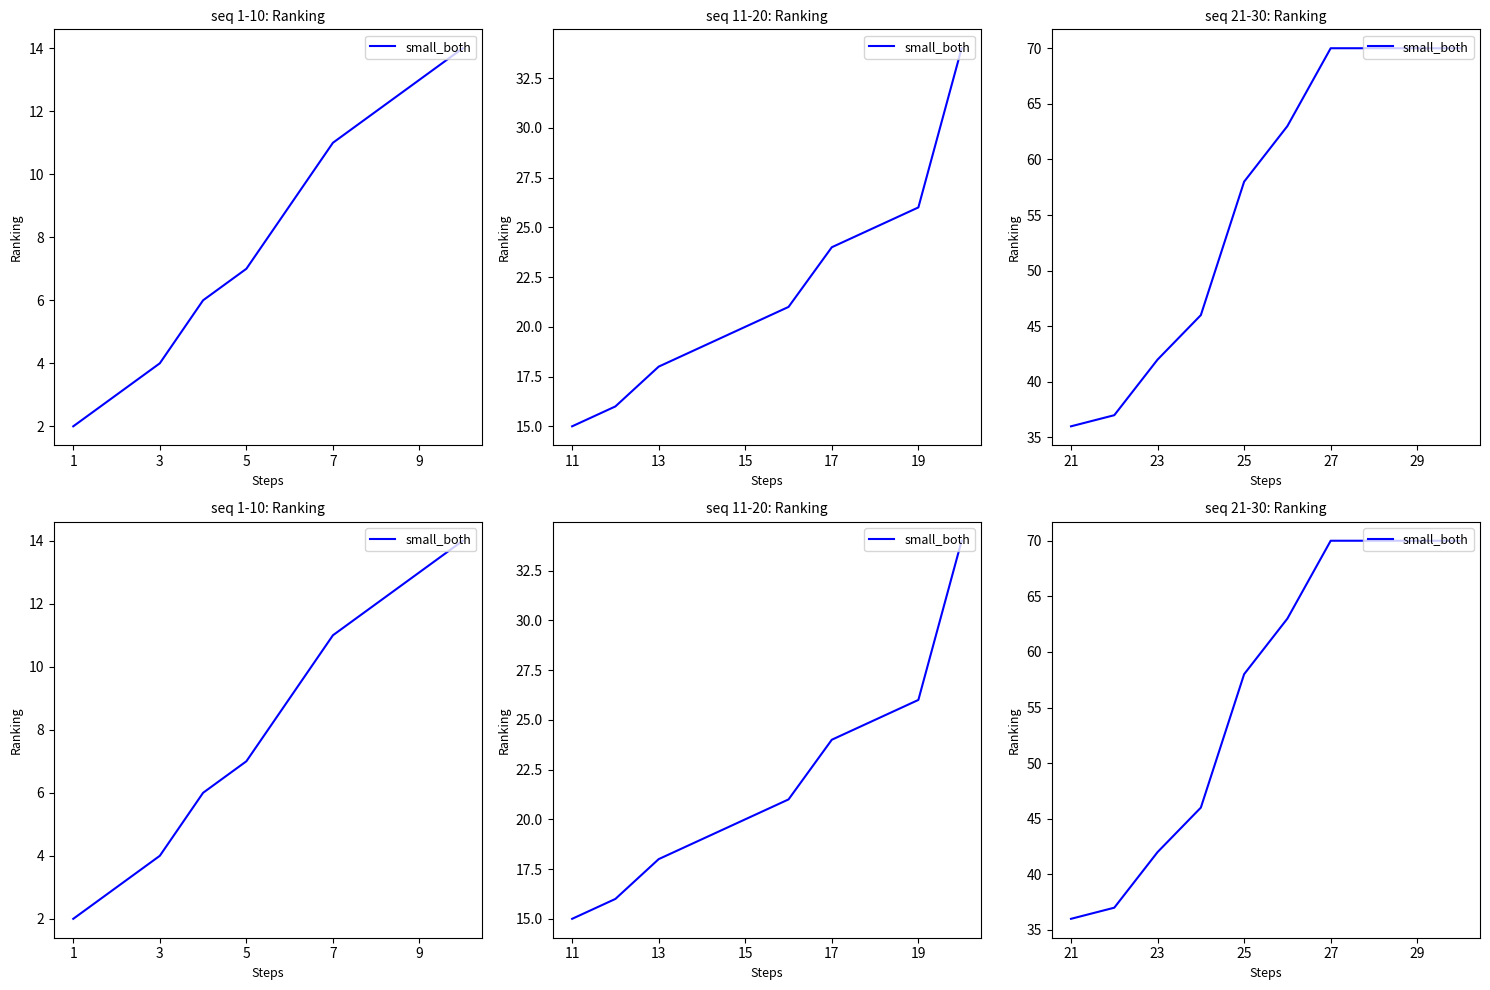

What is the value of the 3rd point from the left?

42